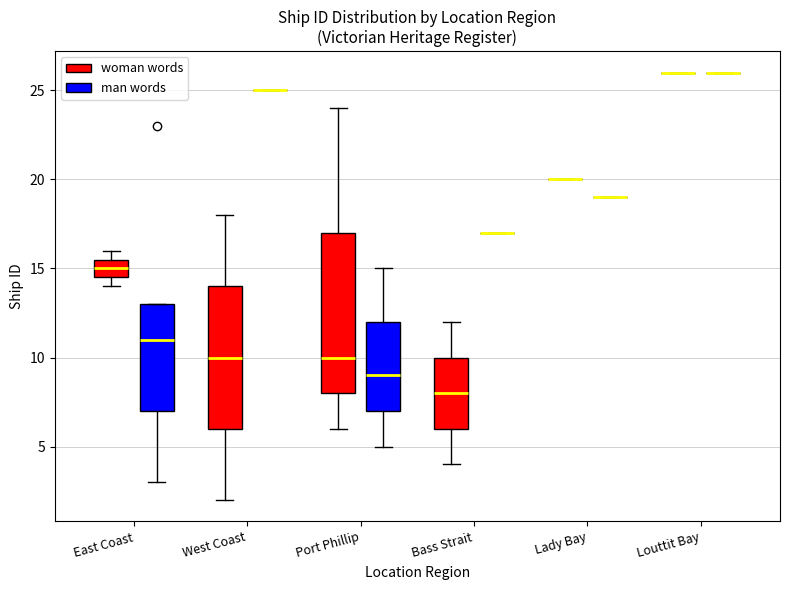

Reading left to right, read every box against the y-axis: the position of its median line, the range the box covers, and the ends of its whiskers. The values are not printed on the chart, so give them approximately, as read against the axis.

East Coast (woman words): median 15.0, box 14.5 to 15.5, whiskers 14.0 to 16.0
East Coast (man words): median 11.0, box 7.0 to 13.0, whiskers 3.0 to 13.0
West Coast (woman words): median 10.0, box 6.0 to 14.0, whiskers 2.0 to 18.0
West Coast (man words): box collapsed to a line at 25.0, whiskers 25.0 to 25.0
Port Phillip (woman words): median 10.0, box 8.0 to 17.0, whiskers 6.0 to 24.0
Port Phillip (man words): median 9.0, box 7.0 to 12.0, whiskers 5.0 to 15.0
Bass Strait (woman words): median 8.0, box 6.0 to 10.0, whiskers 4.0 to 12.0
Bass Strait (man words): box collapsed to a line at 17.0, whiskers 17.0 to 17.0
Lady Bay (woman words): box collapsed to a line at 20.0, whiskers 20.0 to 20.0
Lady Bay (man words): box collapsed to a line at 19.0, whiskers 19.0 to 19.0
Louttit Bay (woman words): box collapsed to a line at 26.0, whiskers 26.0 to 26.0
Louttit Bay (man words): box collapsed to a line at 26.0, whiskers 26.0 to 26.0